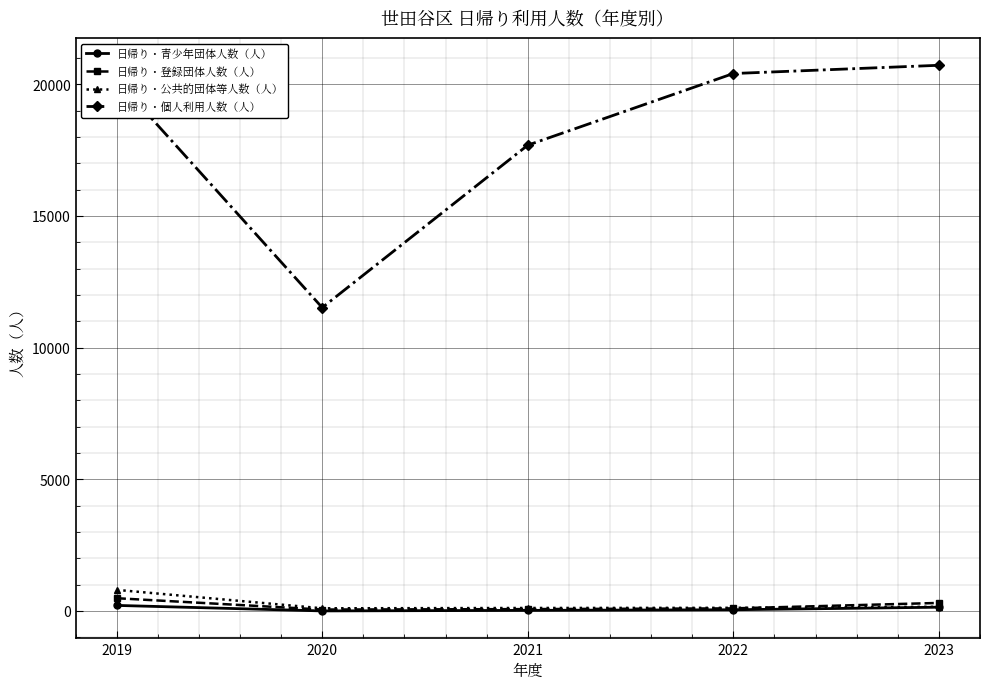

Which series has the largest total across all categories?

日帰り・個人利用人数（人）